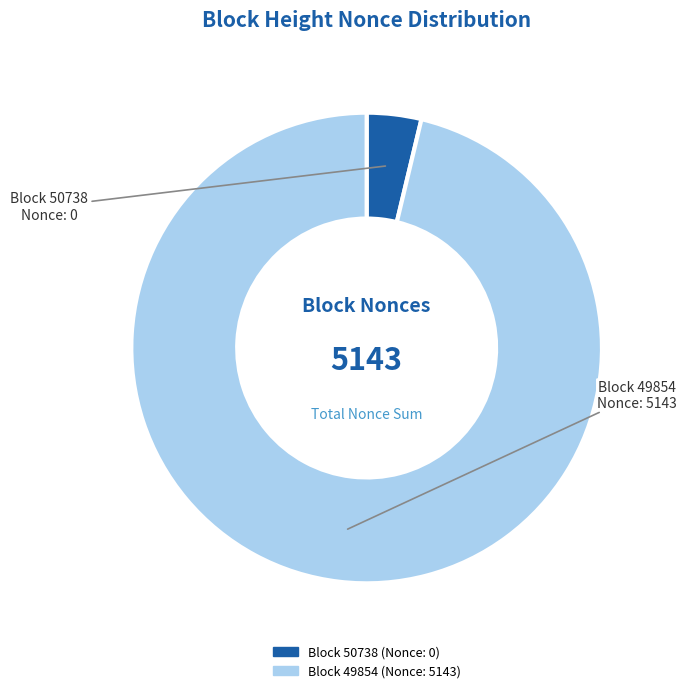

Is there any slice that represents more than half of the pie?

Yes